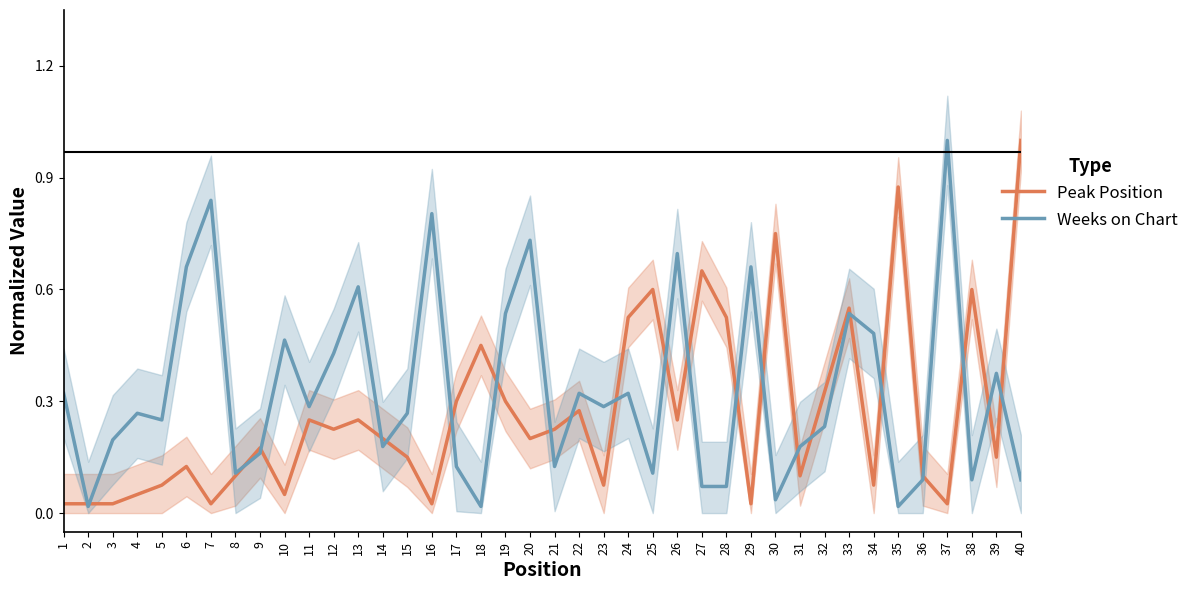

Which series has the widest spread of values?

Weeks on Chart